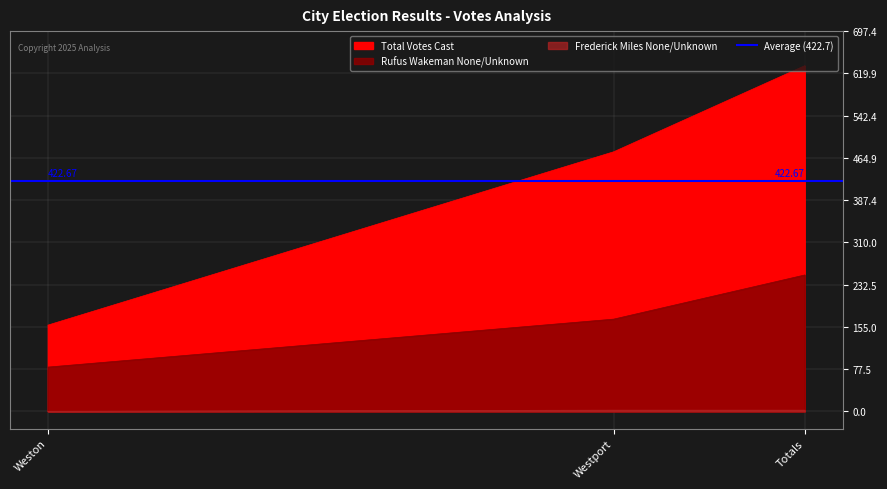

What is the average value of the Frederick Miles None/Unknown series?

1